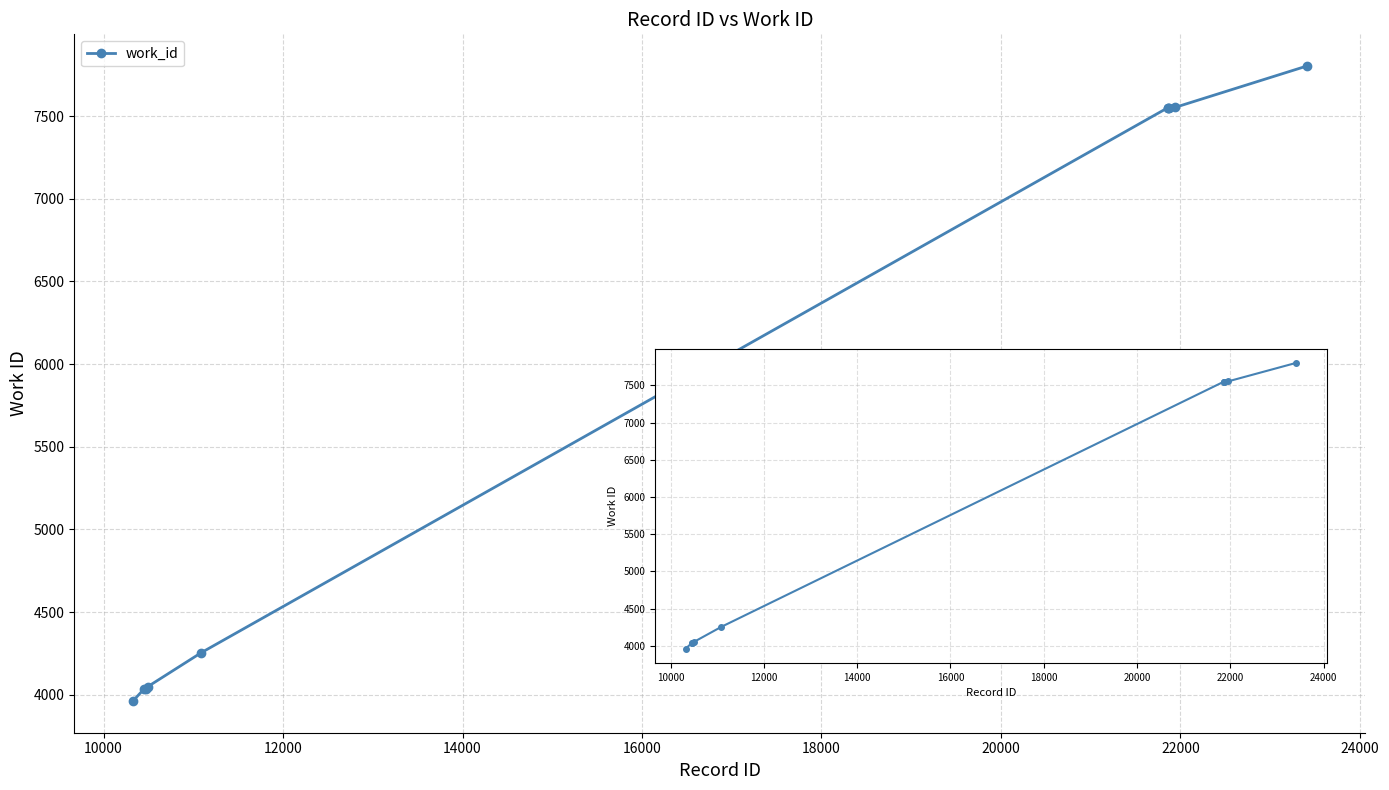

What is the value of the 1st point from the left?

3963